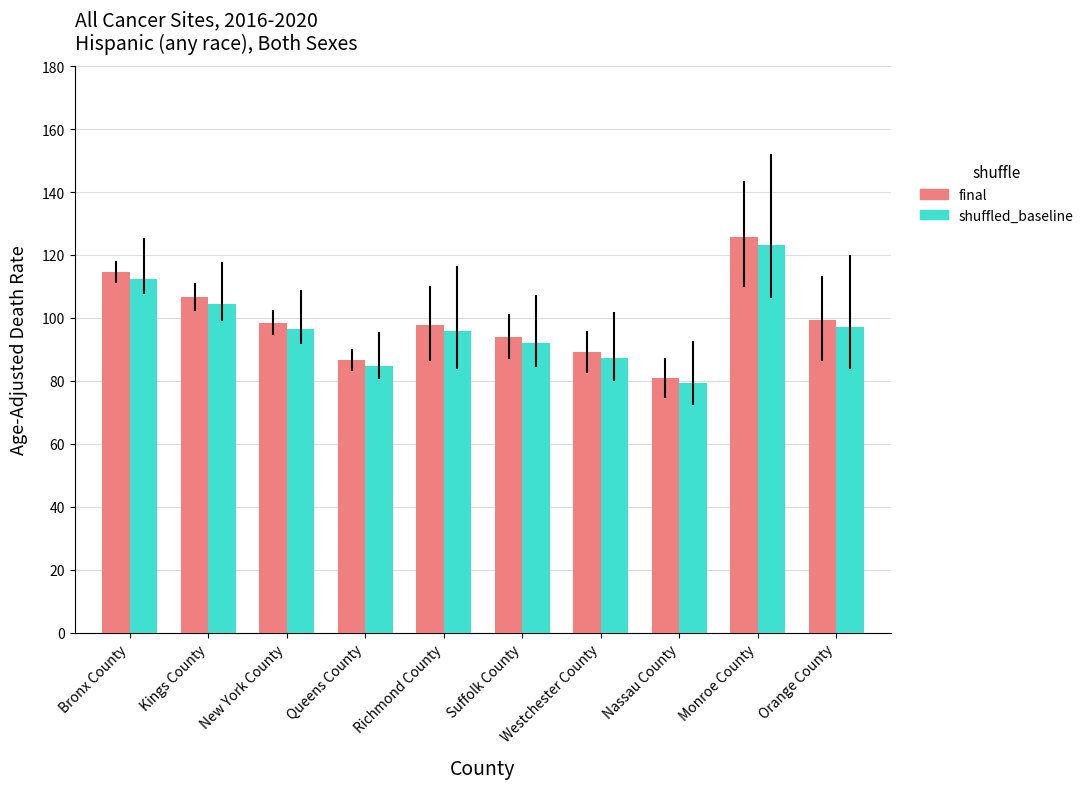

The value of shuffled_baseline at Orange County is 97.2. True or false?

True